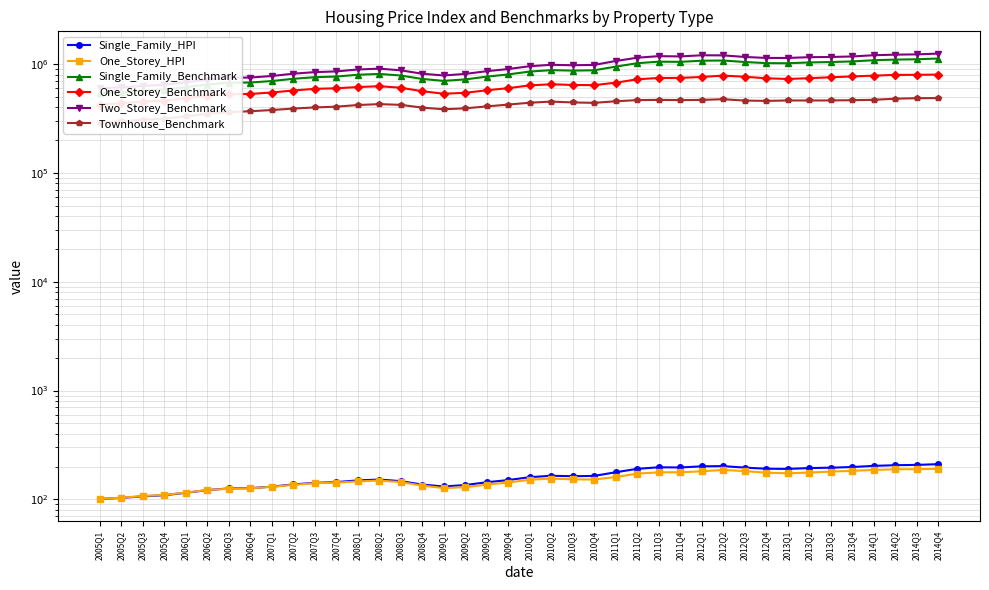

What is the minimum value shown in the chart?

100.9